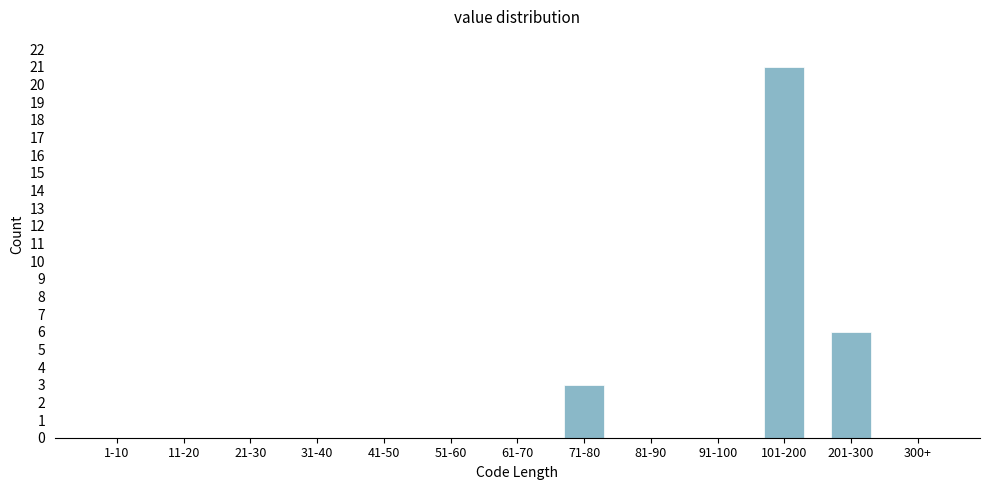

Reading right to left, what are all the values shown in this chart?

300+=0	201-300=6	101-200=21	91-100=0	81-90=0	71-80=3	61-70=0	51-60=0	41-50=0	31-40=0	21-30=0	11-20=0	1-10=0